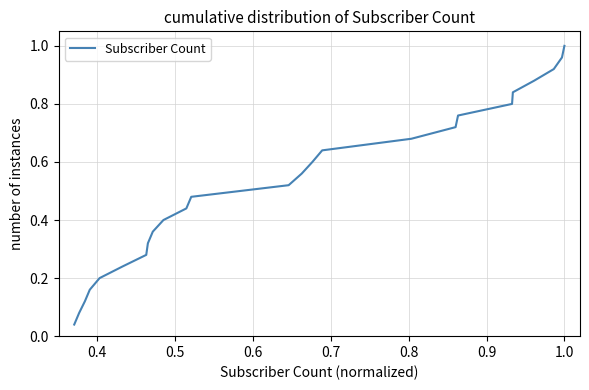

How many categories are shown in the chart?

25